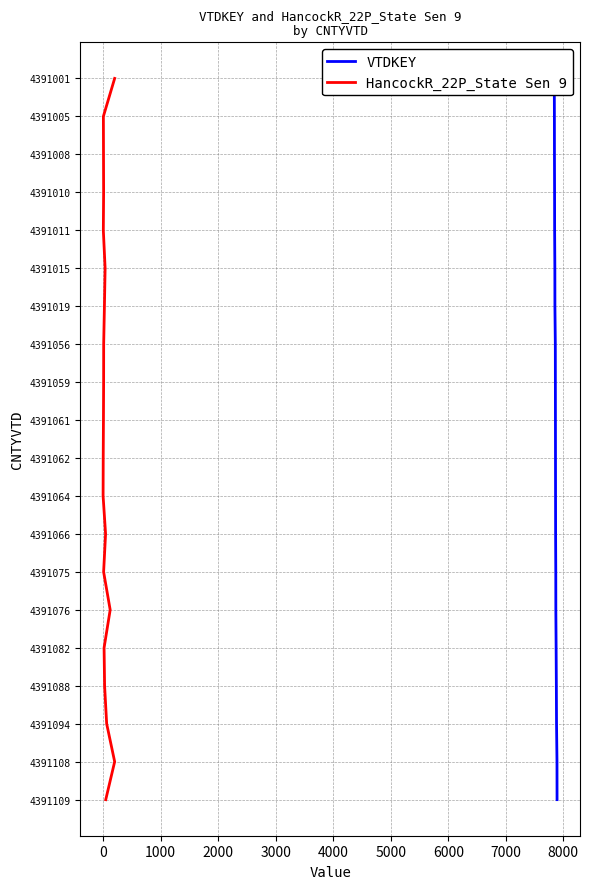

Which series has the largest total across all categories?

VTDKEY